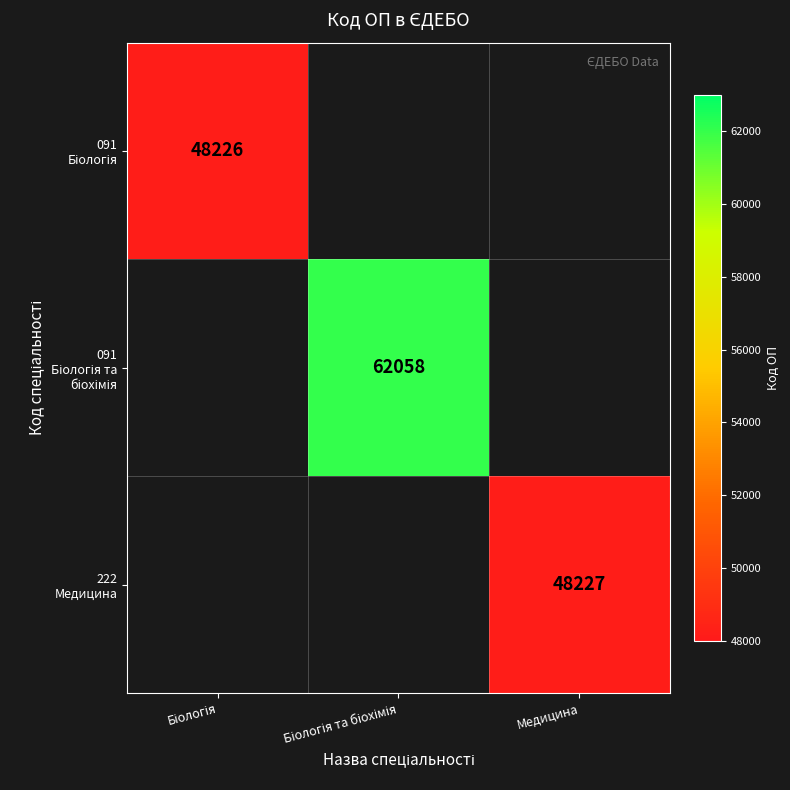

Which has a higher value, Медицина or Біологія та біохімія?

Біологія та біохімія